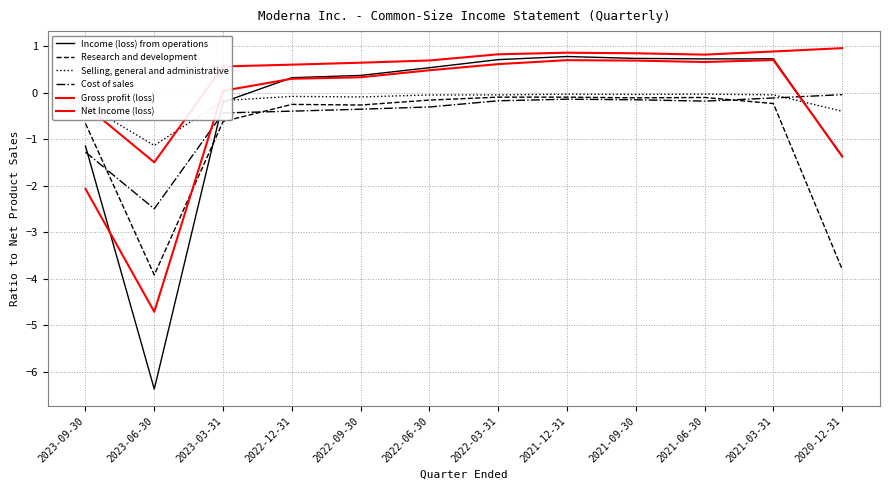

Does the chart display data point markers on the line(s)?

No